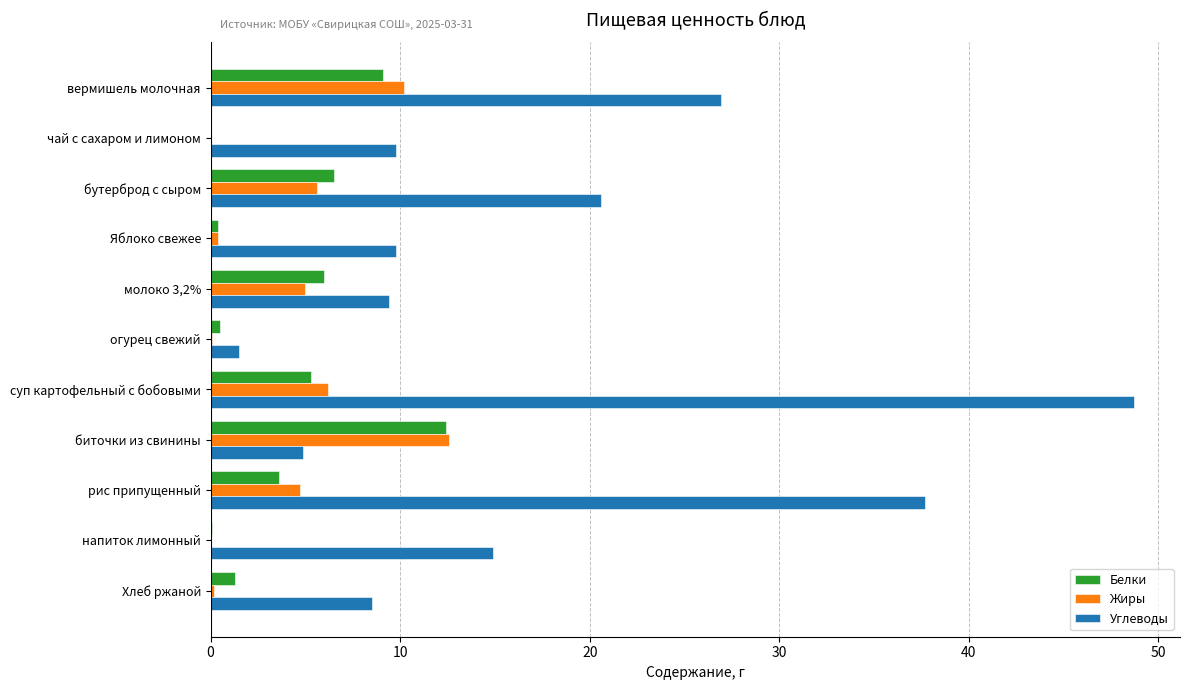

What is the sum of all Углеводы values?

192.7